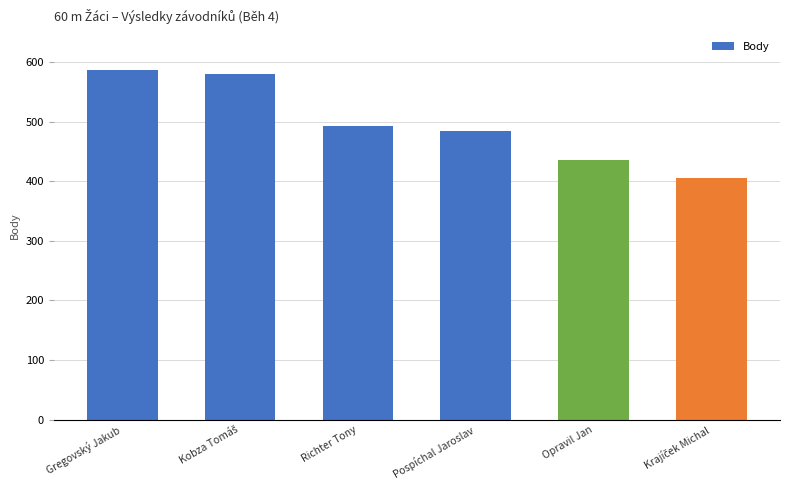

What is the value of the 1st bar from the left?

586